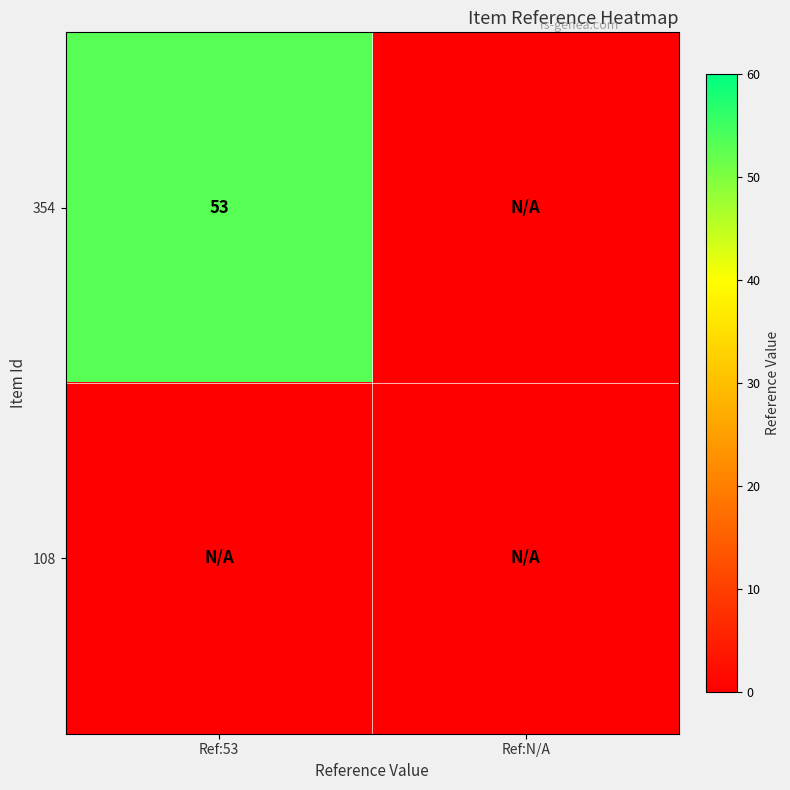

At which category is the sum across all series the highest?

Ref:53